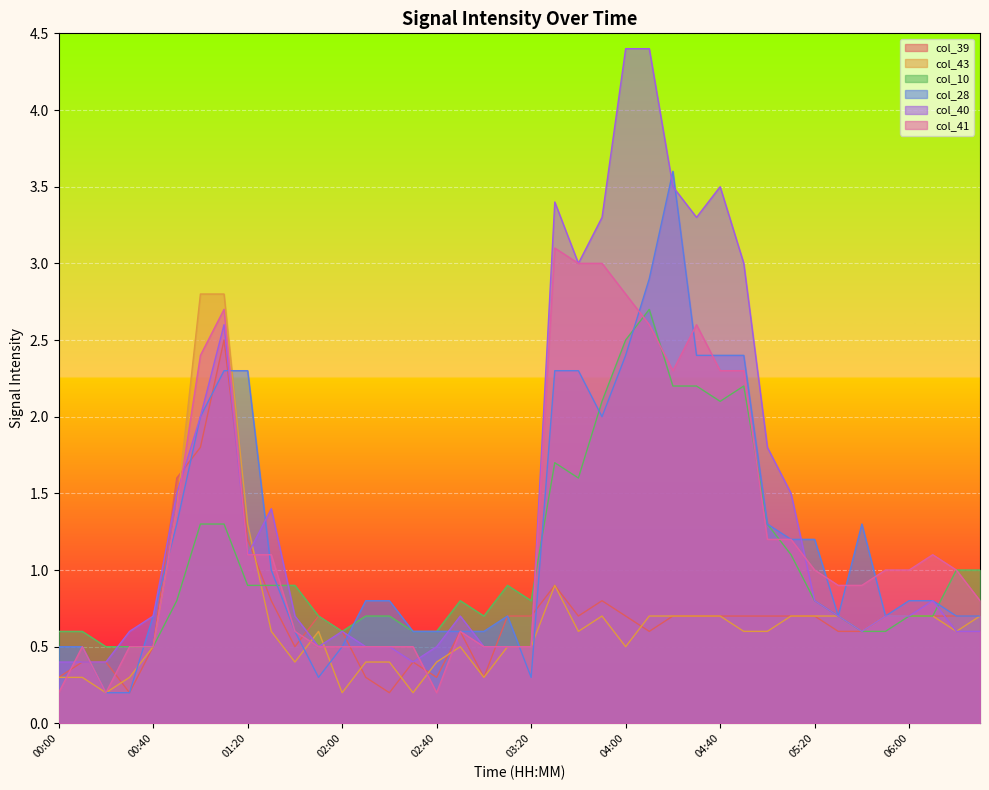

Which series has the largest total across all categories?

col_40